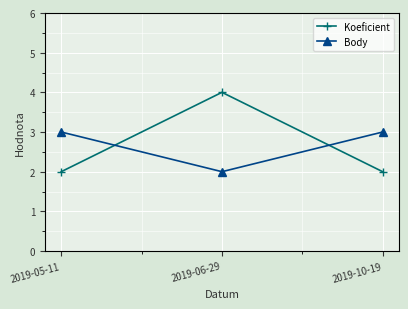

What are all the series names shown in the legend?

Koeficient, Body